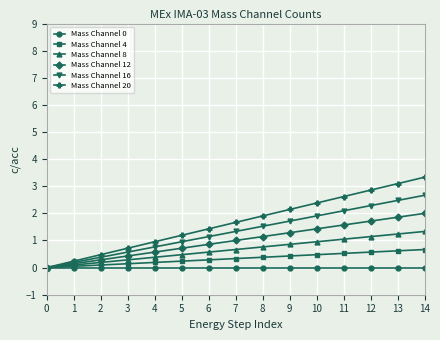

Is it true that Mass Channel 16 equals 0.7 at 1?

False